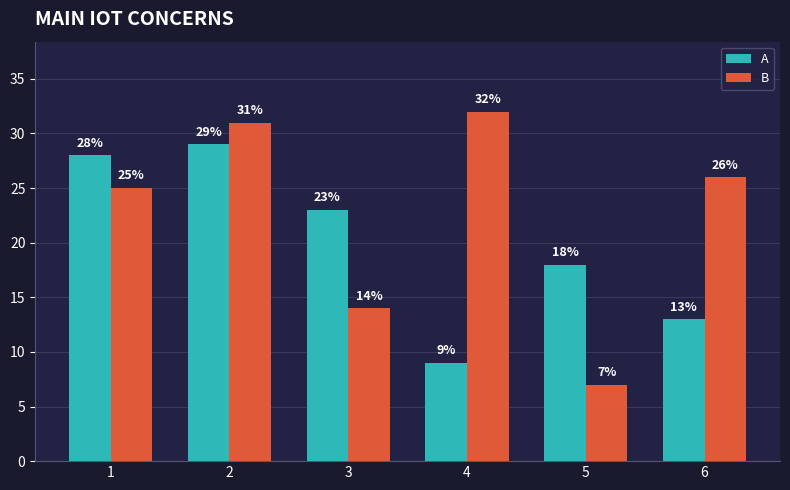

How many series are shown in this chart?

2